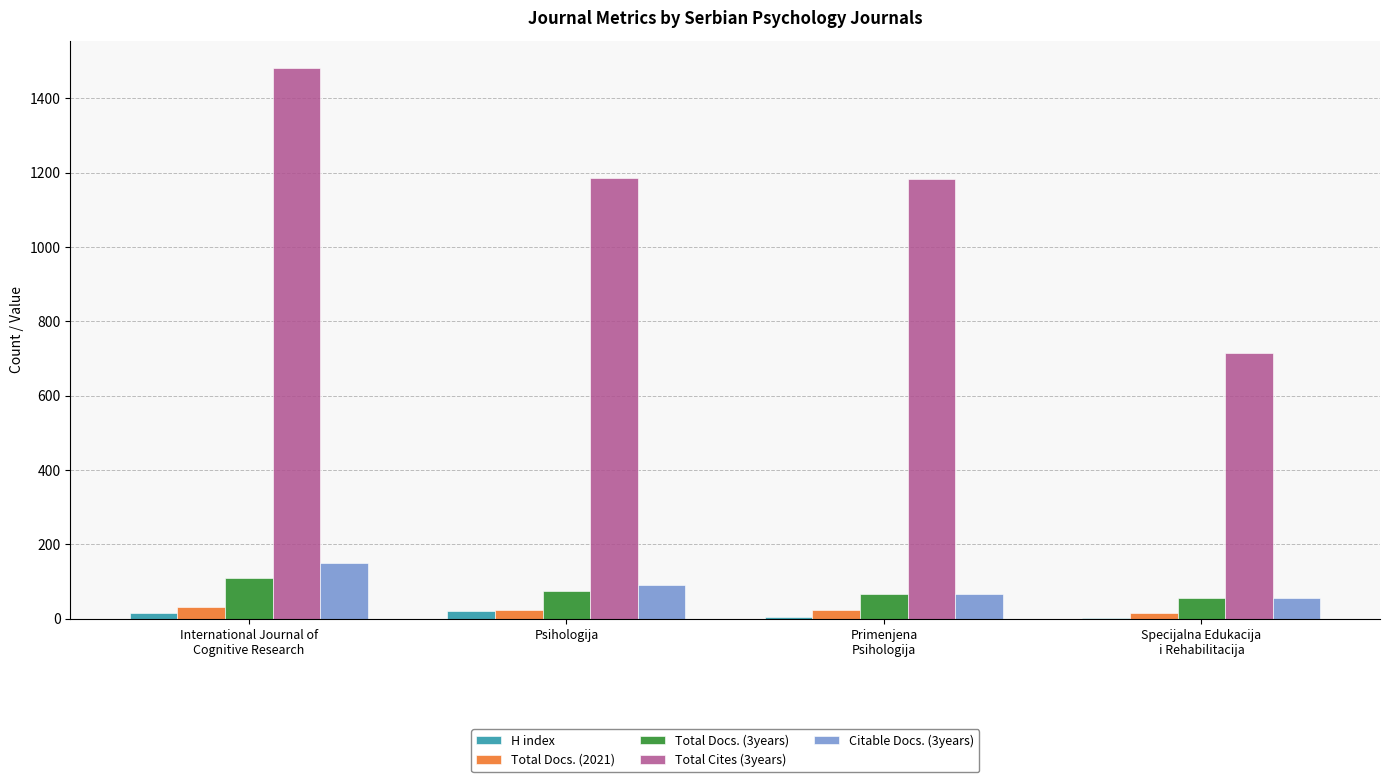

What is the total value across all series at Psihologija?

1394